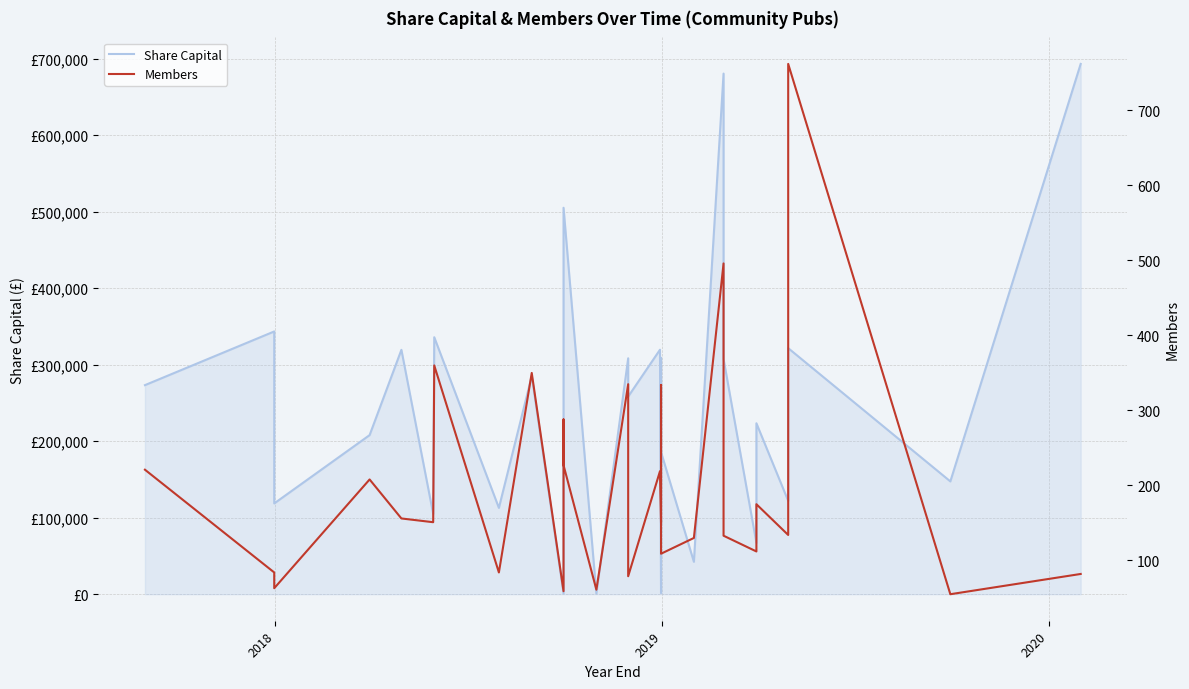

What are all the series names shown in the legend?

Share Capital, Members